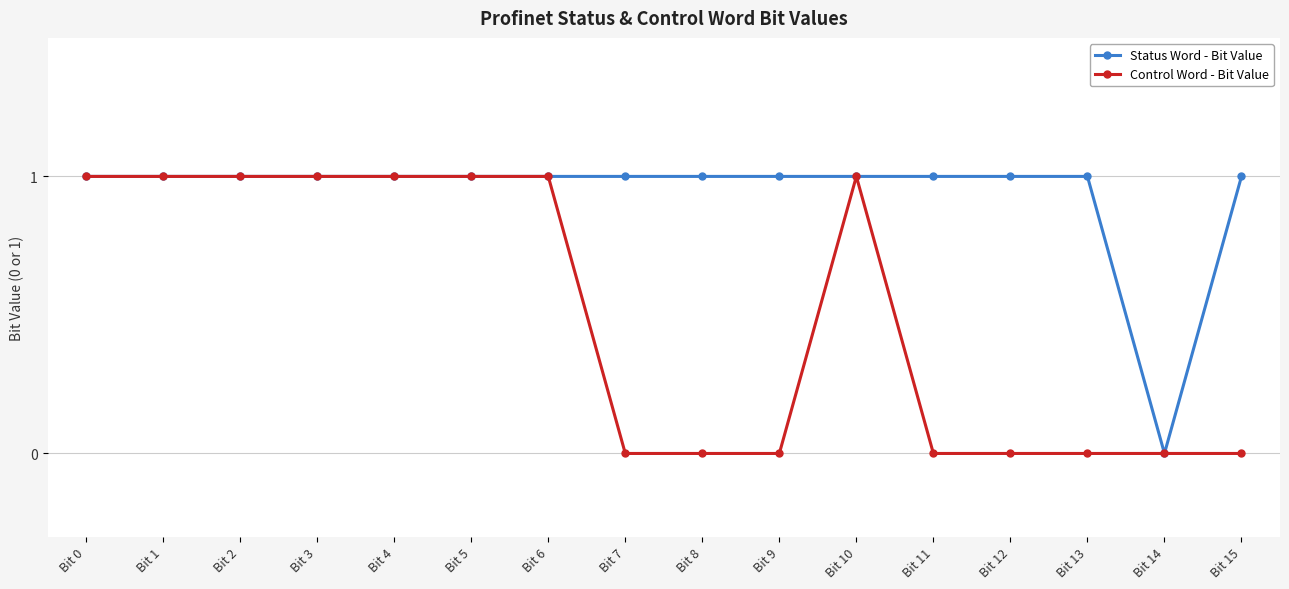

What is the sum of all Status Word - Bit Value values?

15